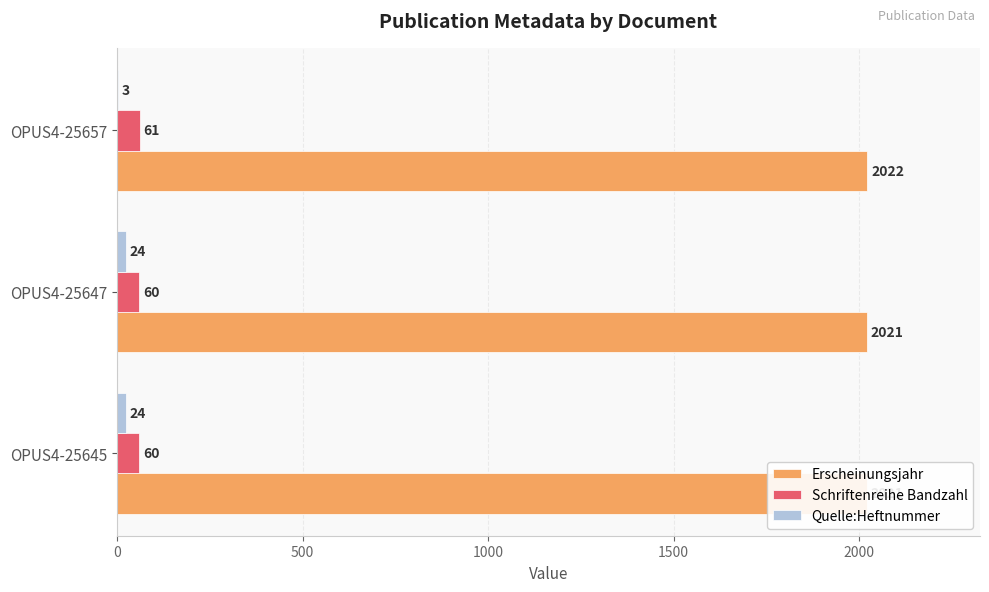

What is the lowest value of the Erscheinungsjahr series?

2021